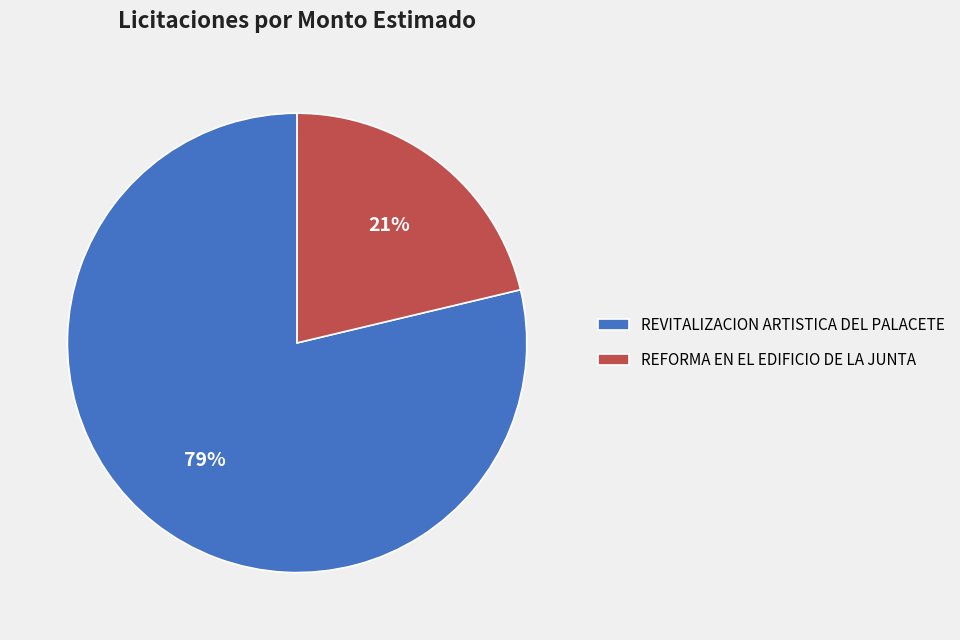

How many segments does this pie chart have?

2